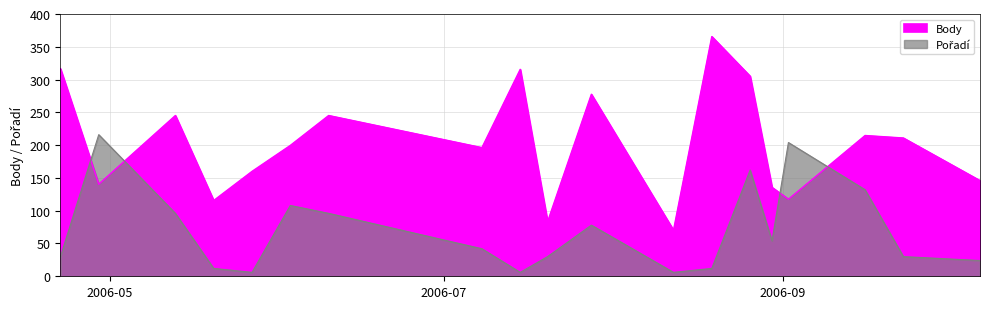

Which series ends up on top after the final intersection of Body and Pořadí_scaled?

Body